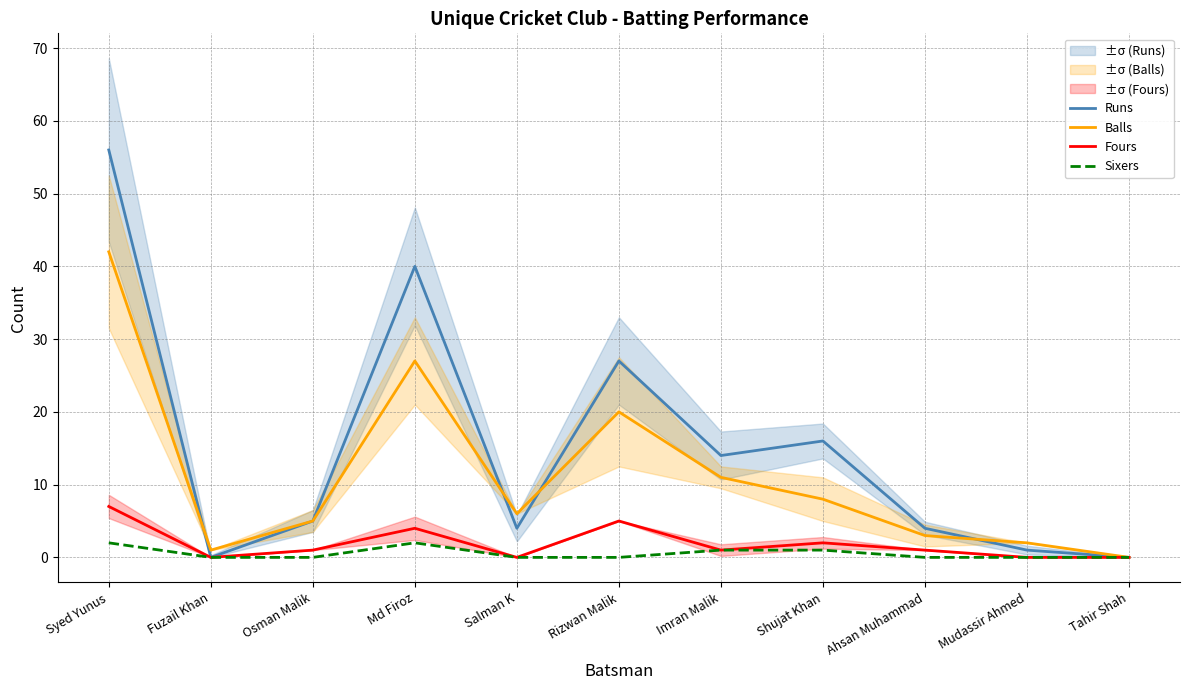

What are all the series names shown in the legend?

Runs, Balls, Fours, Sixers